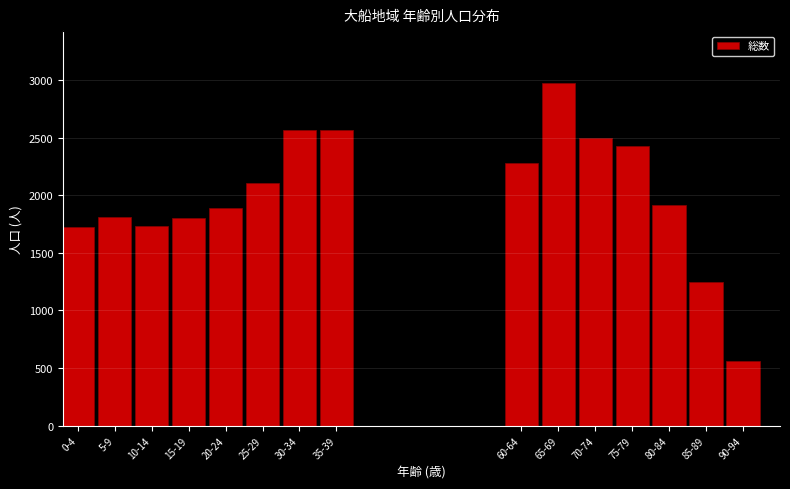

What is the difference between the maximum and minimum values?

2419